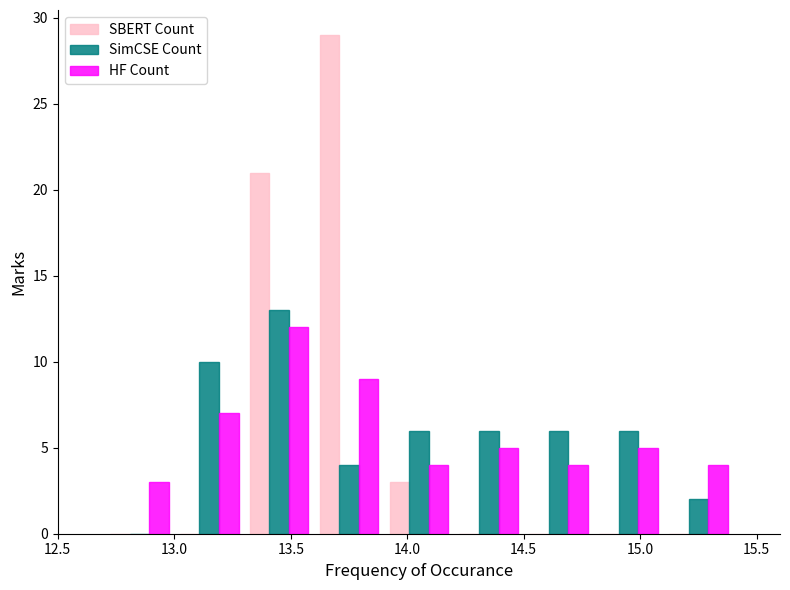

Reading left to right, transcribe this chart: for each range on the x-axis, give the height of each series' bar. The values are not printed on the chart, so give them approximately, as read against the axis.

12.7 to 13.0: SBERT Count=0	SimCSE Count=0	HF Count=3
13.0 to 13.3: SBERT Count=0	SimCSE Count=10	HF Count=7
13.3 to 13.6: SBERT Count=21	SimCSE Count=13	HF Count=12
13.6 to 13.9: SBERT Count=29	SimCSE Count=4	HF Count=9
13.9 to 14.2: SBERT Count=3	SimCSE Count=6	HF Count=4
14.2 to 14.5: SBERT Count=0	SimCSE Count=6	HF Count=5
14.5 to 14.8: SBERT Count=0	SimCSE Count=6	HF Count=4
14.8 to 15.1: SBERT Count=0	SimCSE Count=6	HF Count=5
15.1 to 15.4: SBERT Count=0	SimCSE Count=2	HF Count=4